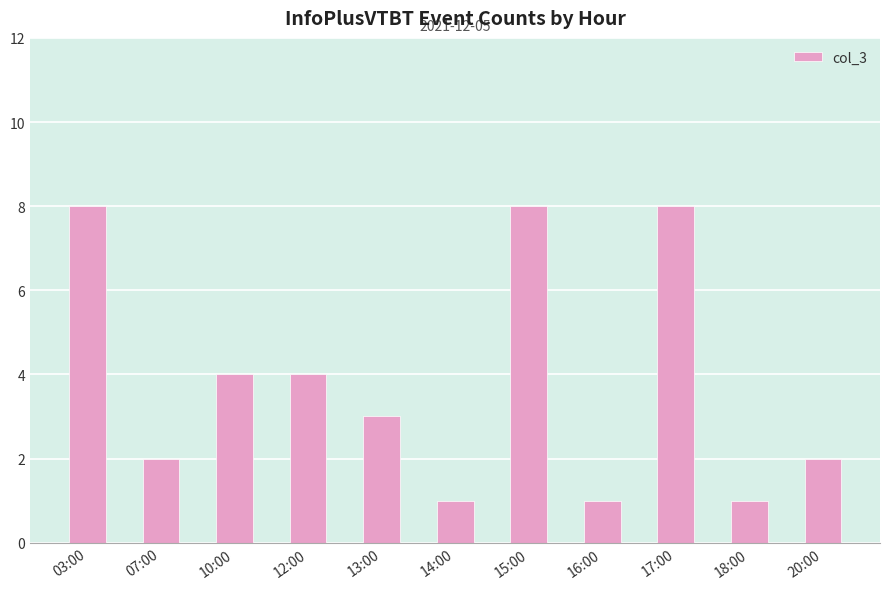

What position from the left is 12:00?

4